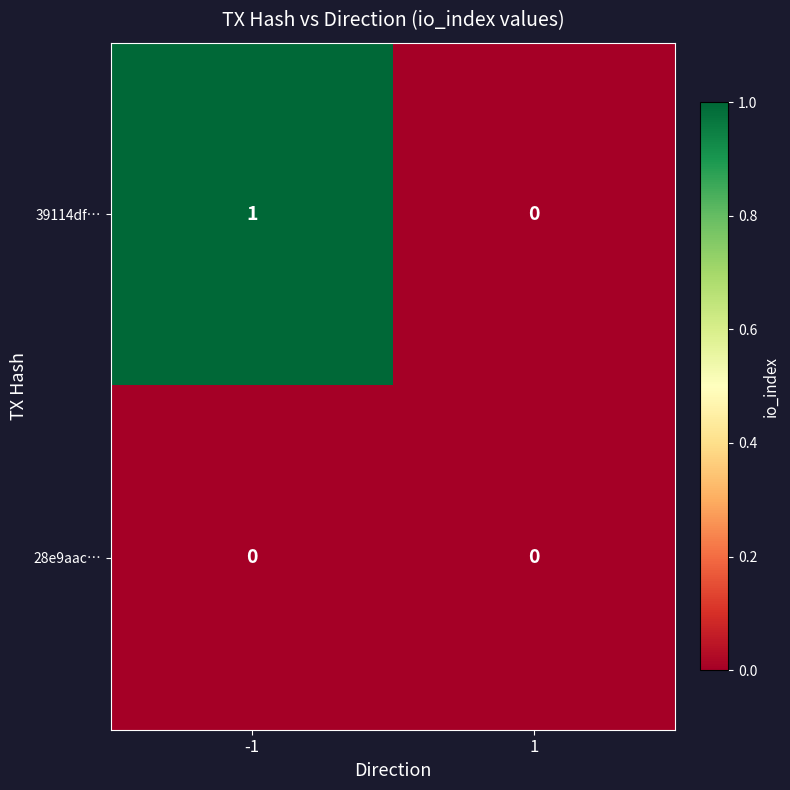

Which series has the widest spread of values?

39114df…